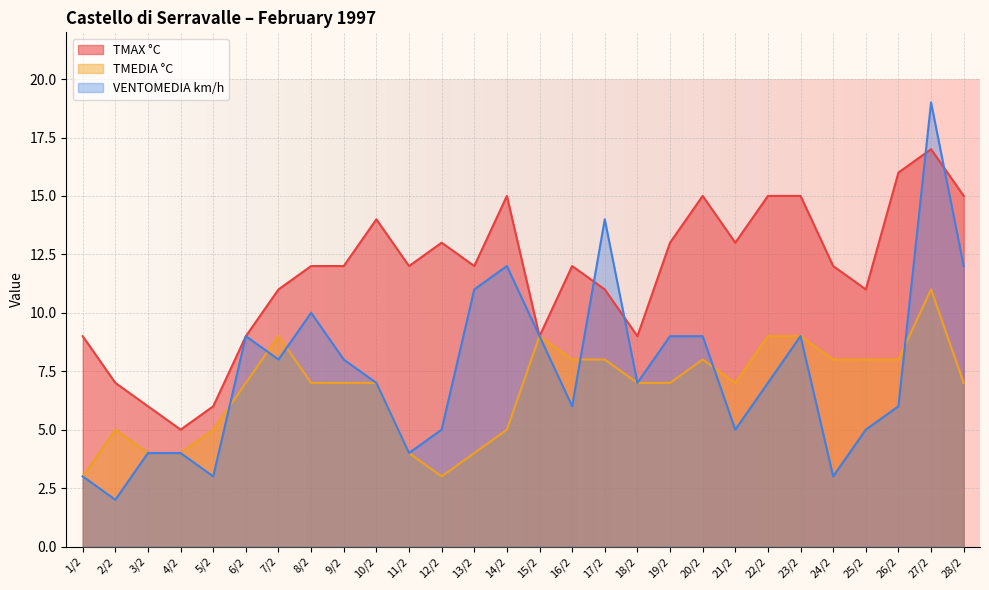

The value of VENTOMEDIA km/h at 9/2 is 12. True or false?

False